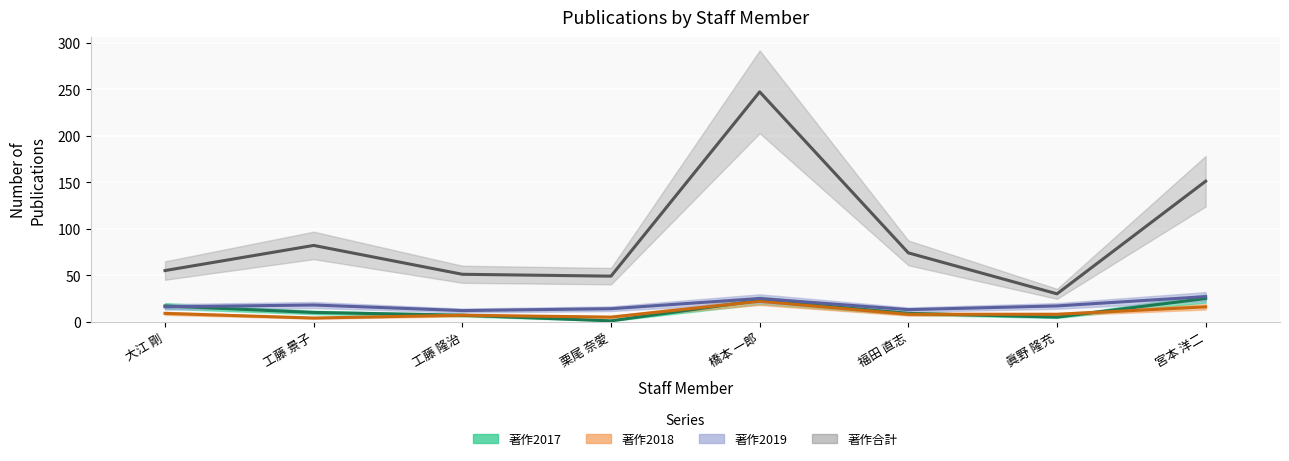

Which label corresponds to the largest value in the chart?

橋本 一郎